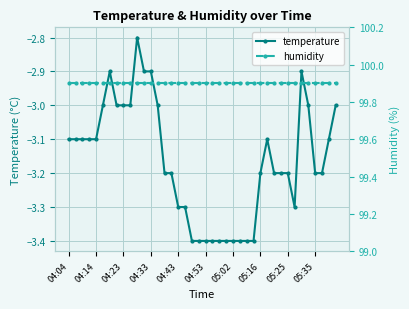

True or false: temperature has more than 2 interior local peaks.

True